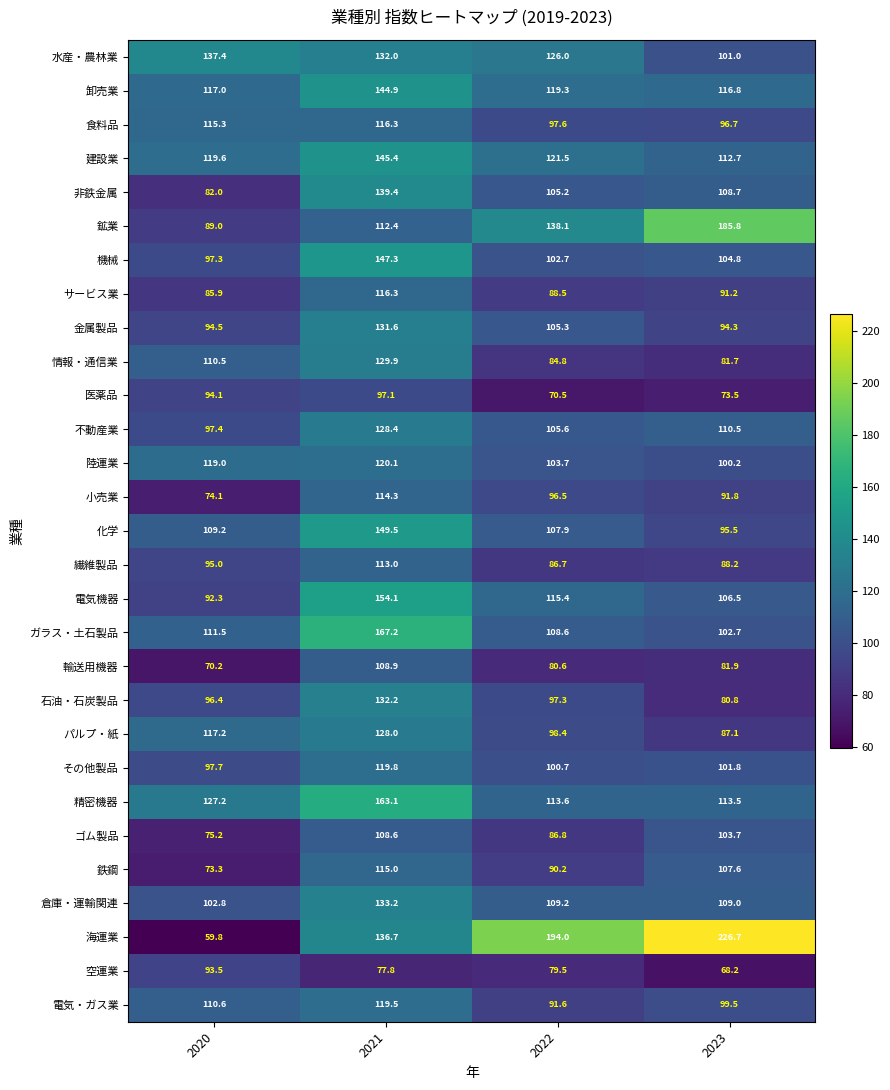

Rank the categories by 水産・農林業 value from lowest to highest.

2023, 2022, 2021, 2020